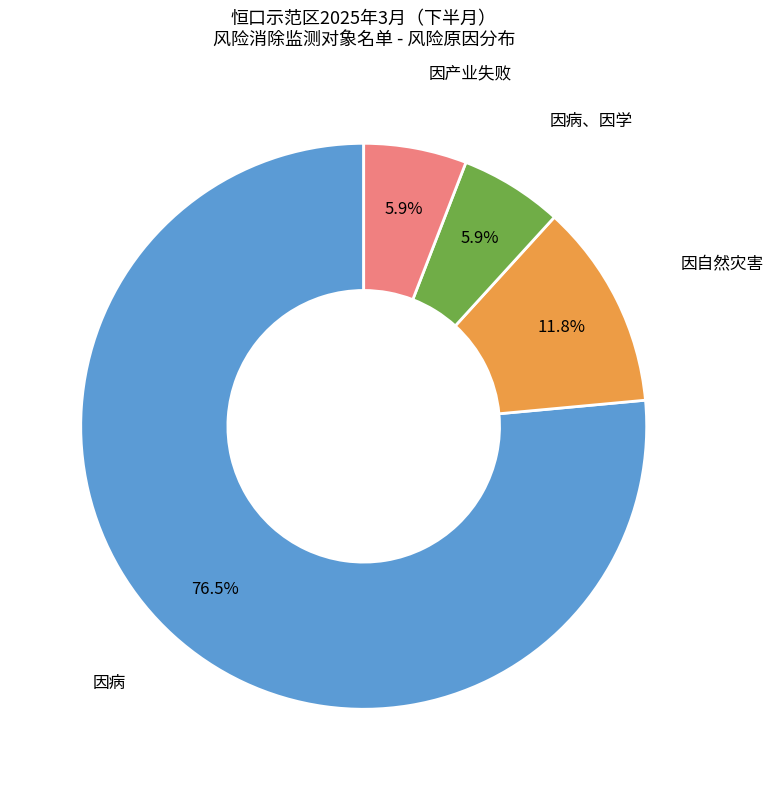

Between 因病、因学 and 因自然灾害, which is larger?

因自然灾害